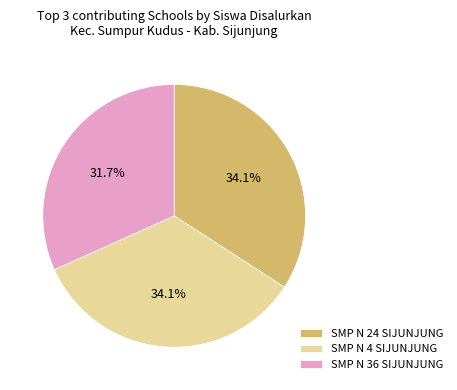

Combined, do SMP N 4 SIJUNJUNG and SMP N 36 SIJUNJUNG account for over 50%?

Yes